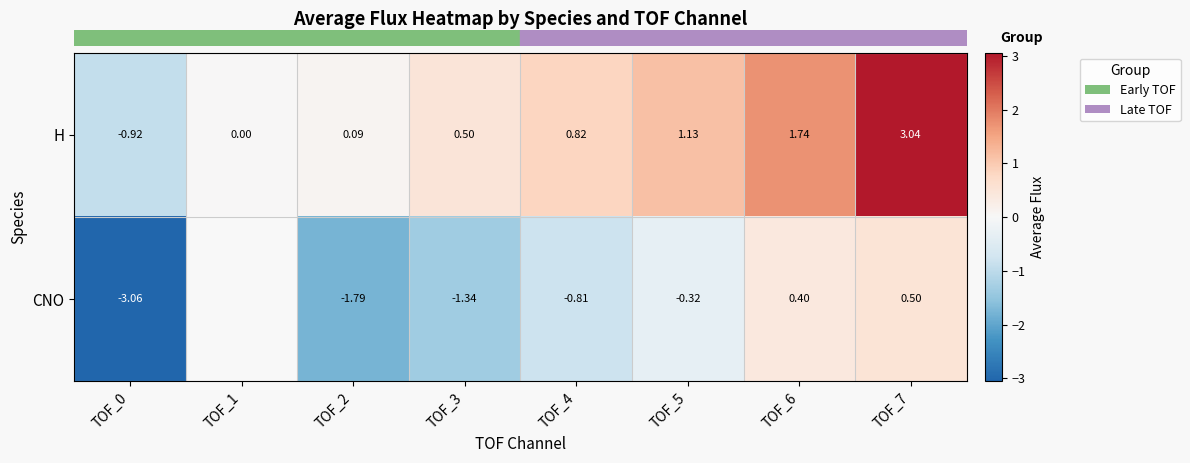

Rank the series at TOF_6 from highest to lowest value.

row_0, row_1